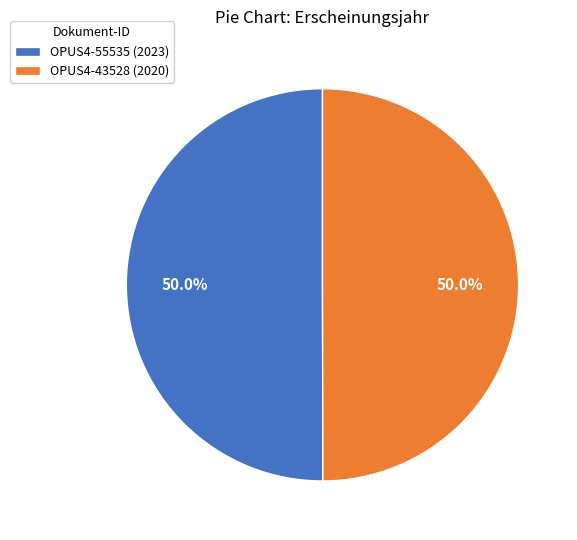

Is it true that OPUS4-55535 (2023) is 39% of the pie?

False